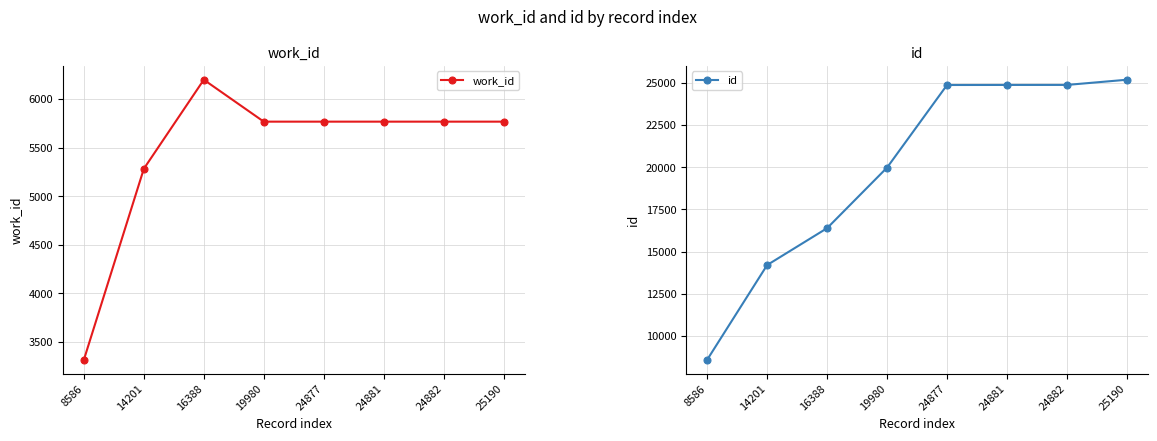

How many categories are shown in the chart?

8